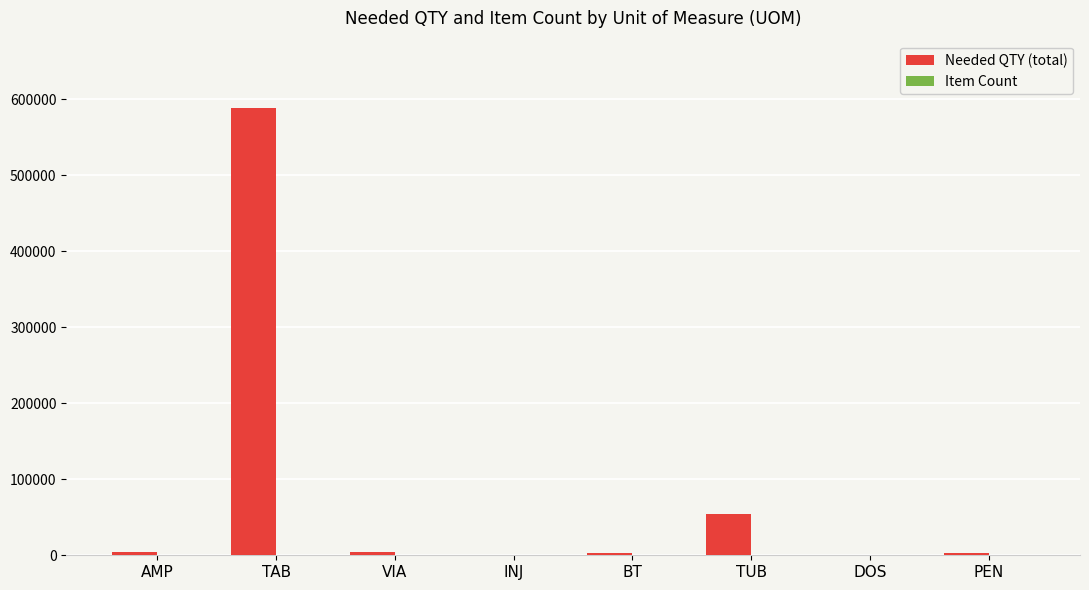

Are the bars grouped side by side (vs. stacked)?

Yes